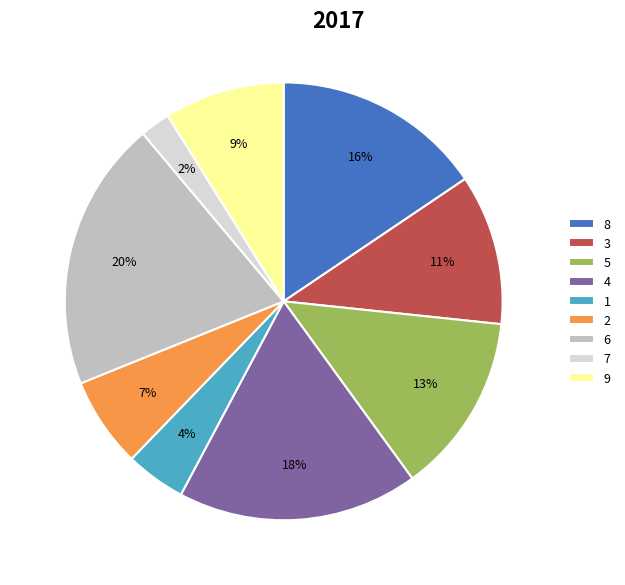

Which slice is the largest?

6